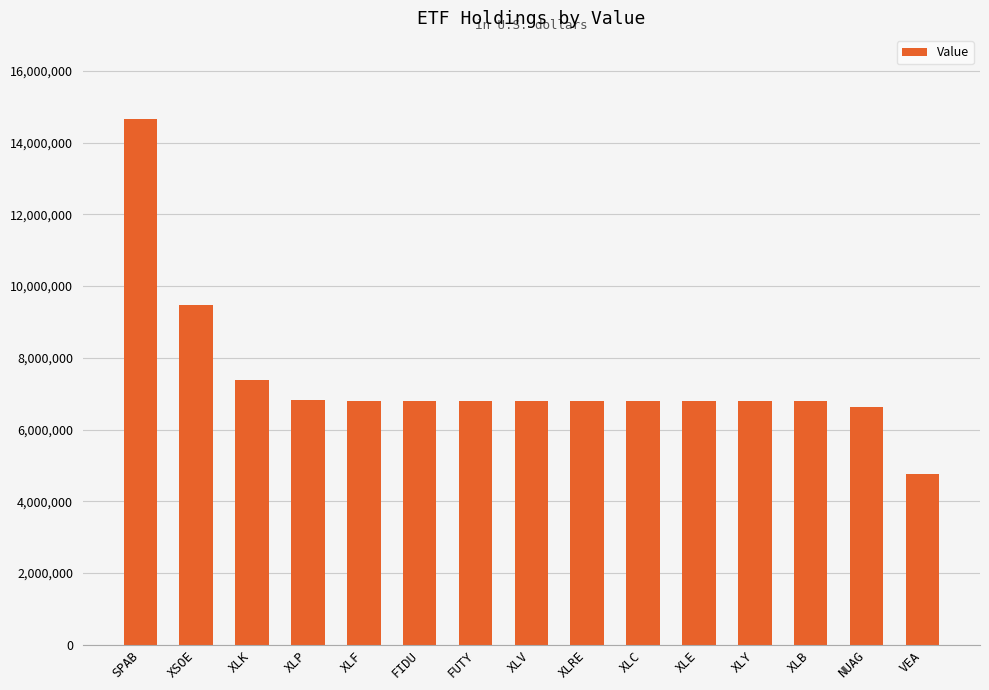

What is the maximum value shown in the chart?

14652000